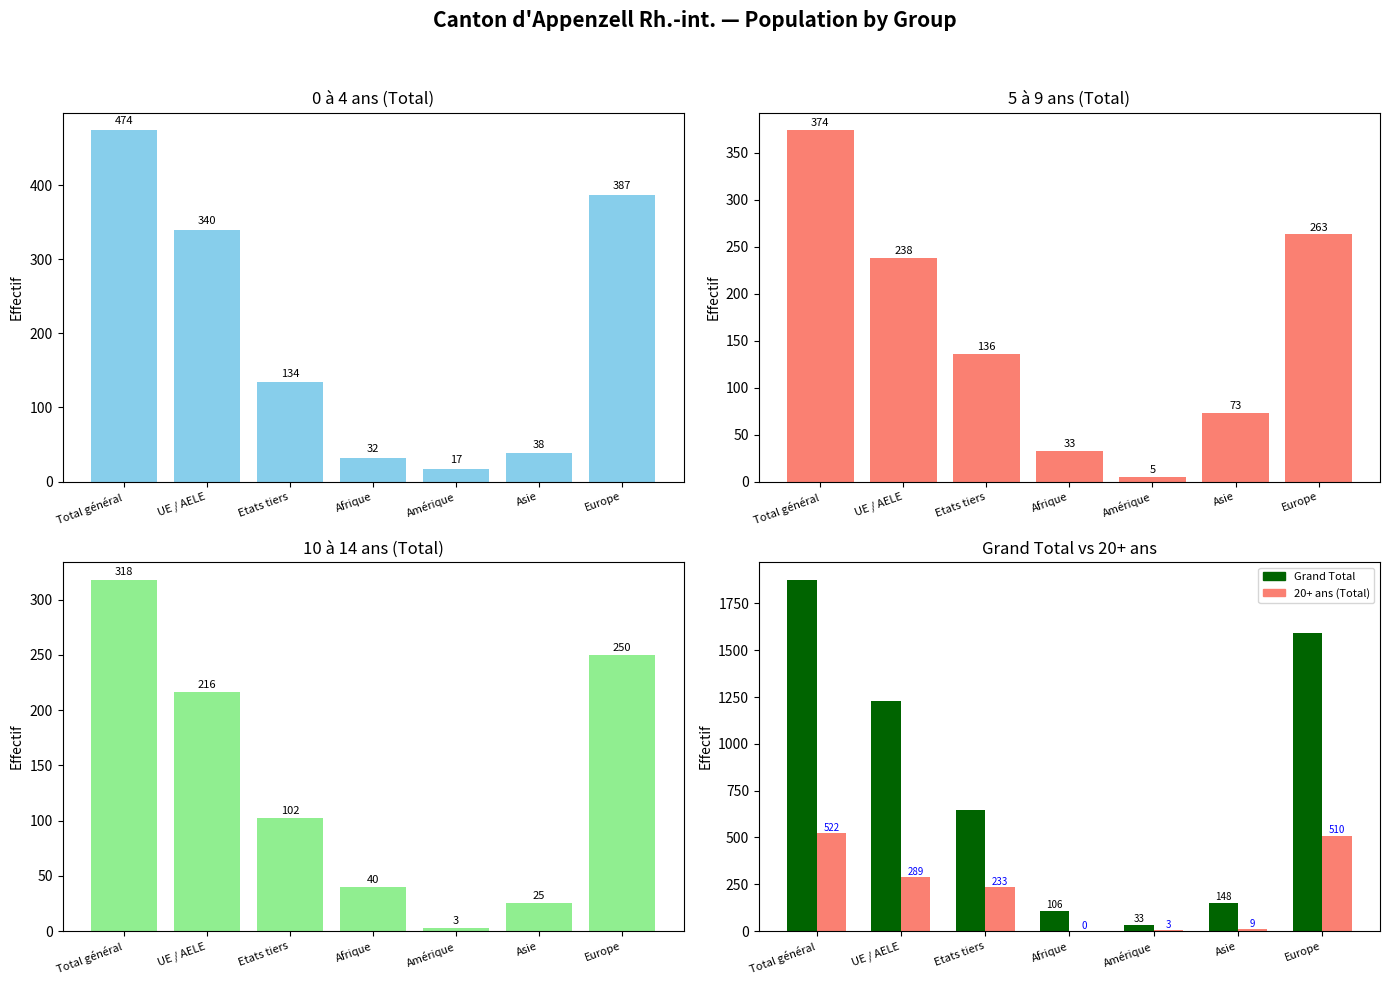

What is the average value of the Grand Total series?

804